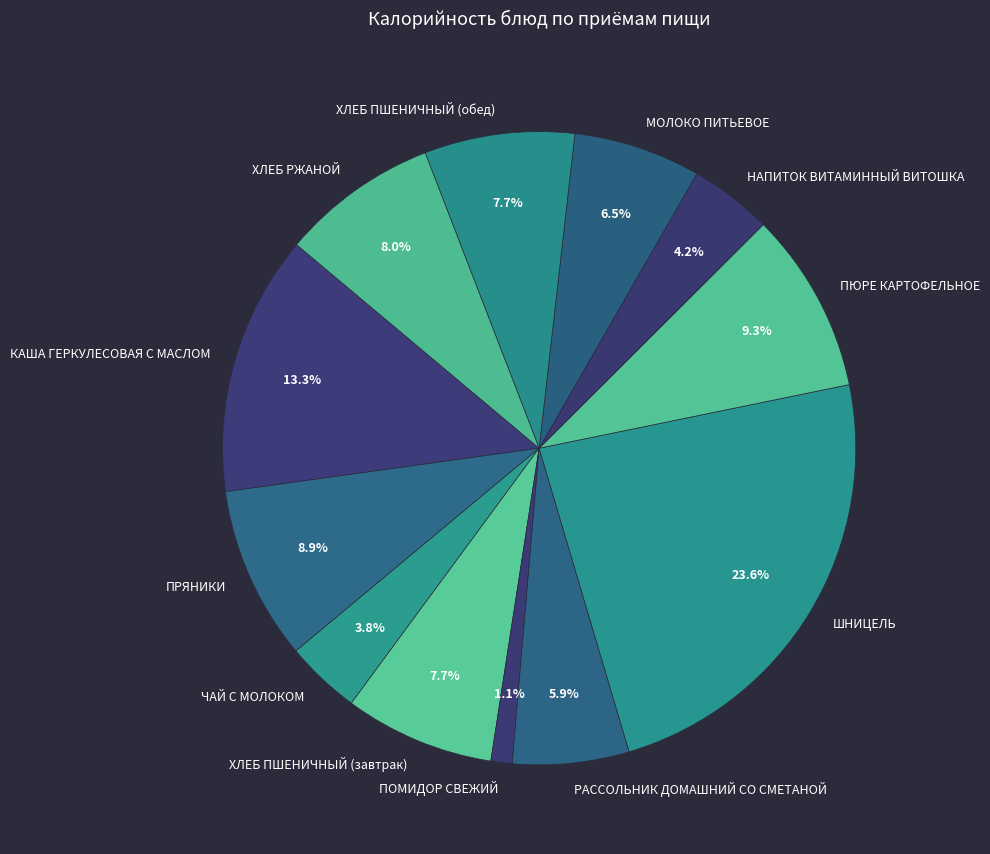

To the nearest percent, what portion does ХЛЕБ ПШЕНИЧНЫЙ (завтрак) represent?

8%